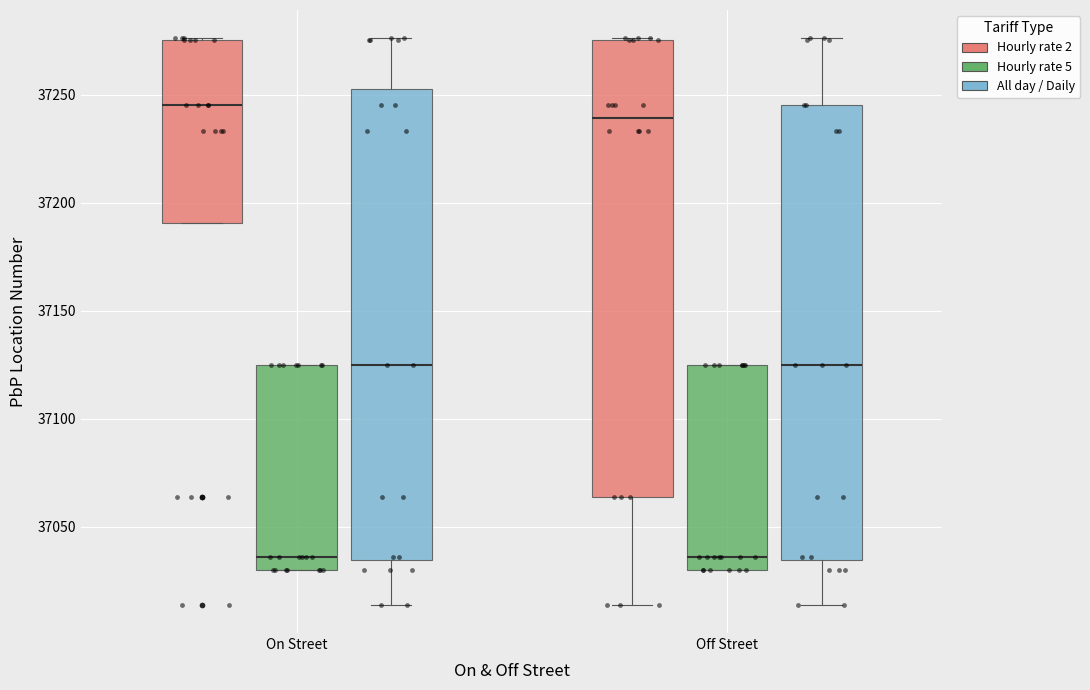

Reading left to right, transcribe this box plot: for each box, give where its median line is, the range the box spans, and where its two whiskers end, as read against the y-axis. The values are not printed on the chart, so give them approximately, as read against the axis.

On Street (Hourly rate 2): median 37245, box 37190 to 37275, whiskers 37190 to 37275
On Street (Hourly rate 5): median 37035, box 37030 to 37125, whiskers 37030 to 37125
On Street (All day / Daily): median 37125, box 37035 to 37255, whiskers 37015 to 37275
Off Street (Hourly rate 2): median 37240, box 37065 to 37275, whiskers 37015 to 37275
Off Street (Hourly rate 5): median 37035, box 37030 to 37125, whiskers 37030 to 37125
Off Street (All day / Daily): median 37125, box 37035 to 37245, whiskers 37015 to 37275